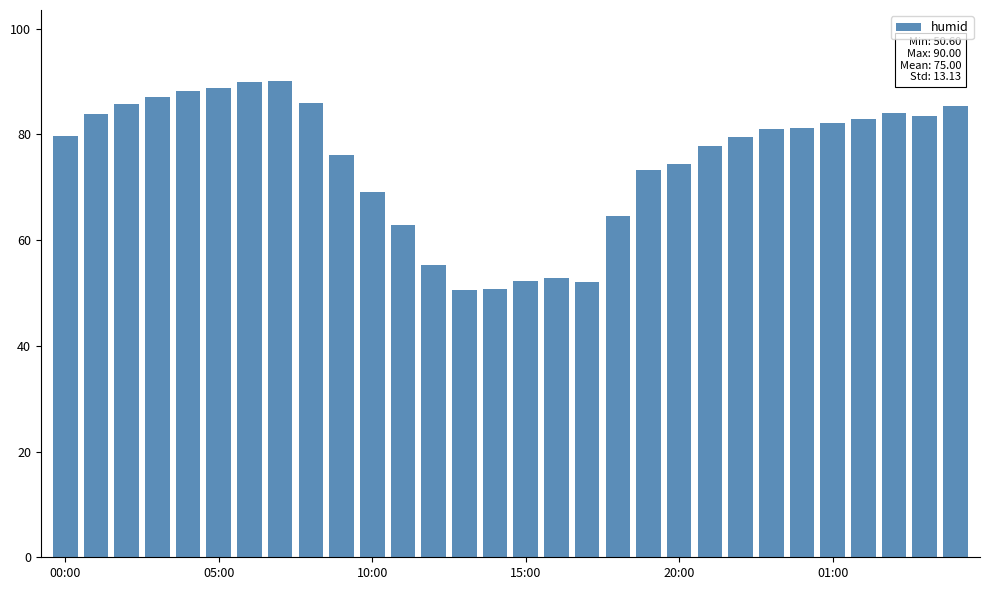

What is the smallest value displayed?

50.6